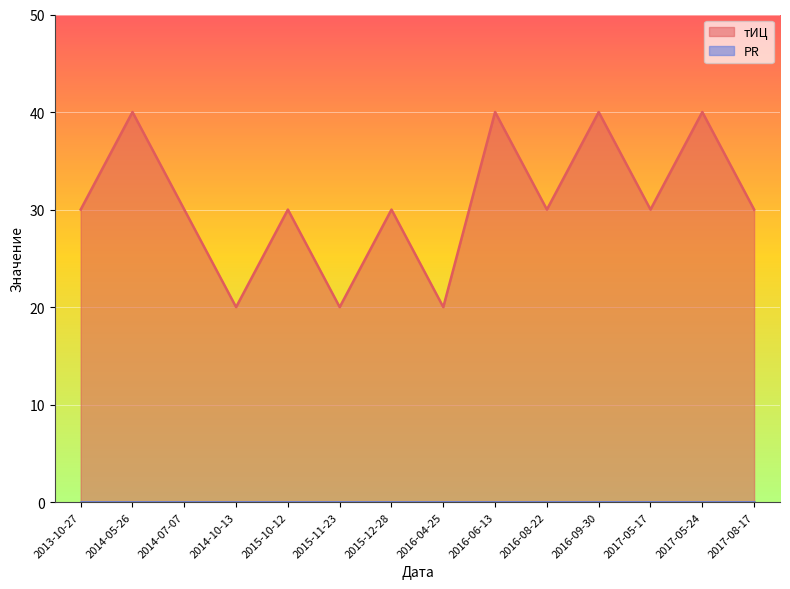

What is the minimum value shown in the chart?

0